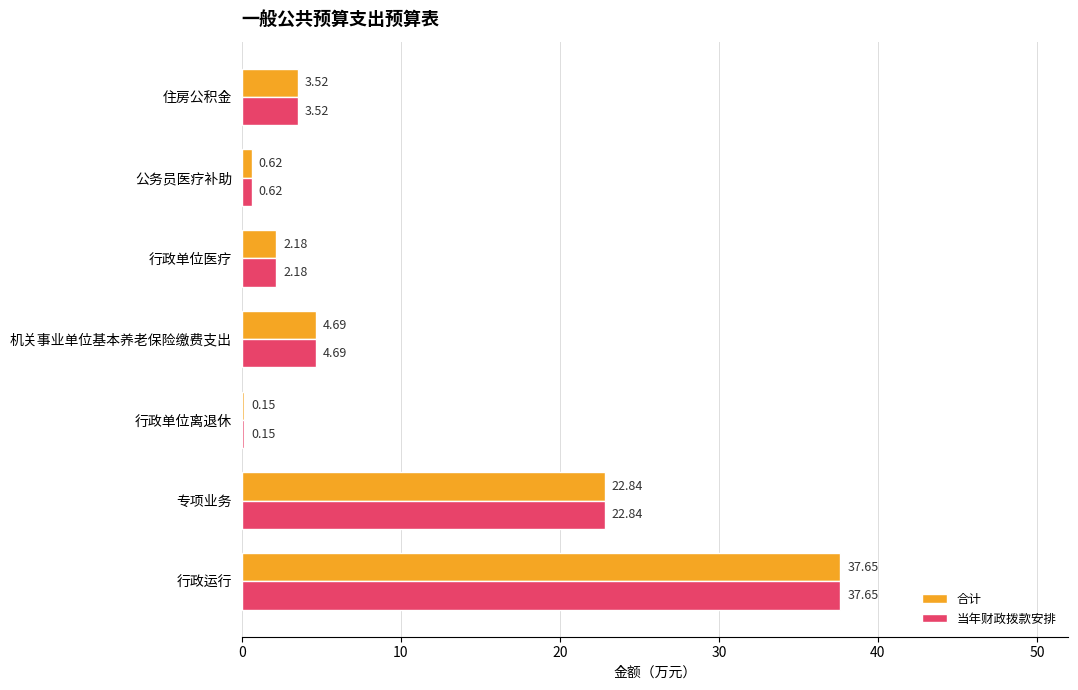

What are all the series names shown in the legend?

合计, 当年财政拨款安排